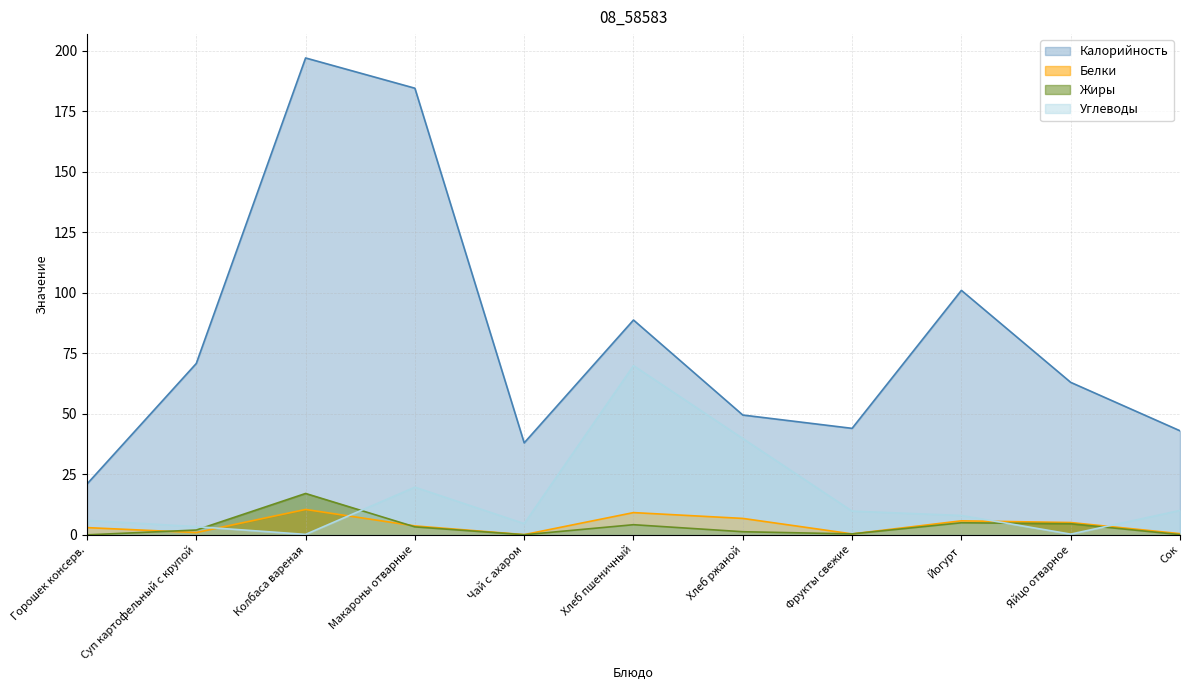

What is the sum of the Углеводы values at Сок and Яйцо отварное?

10.4